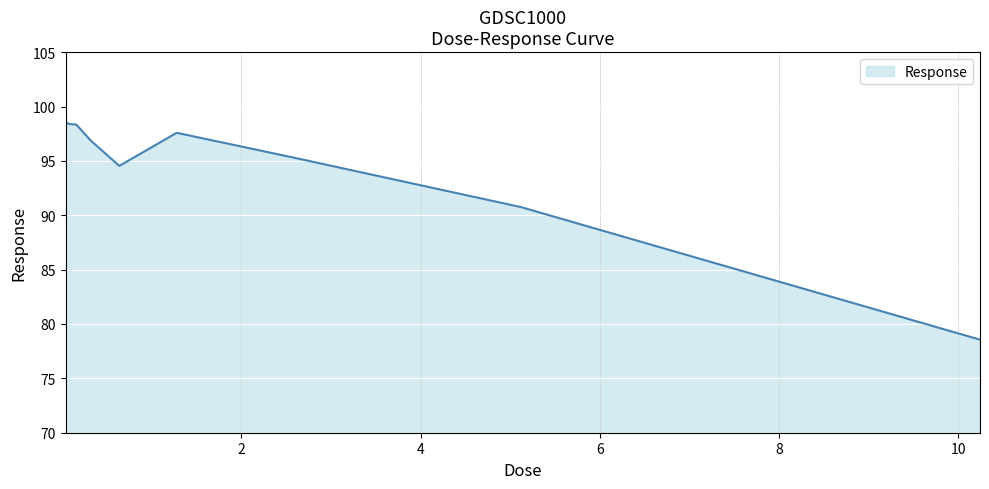

What is the difference between the maximum and minimum values?

20.0